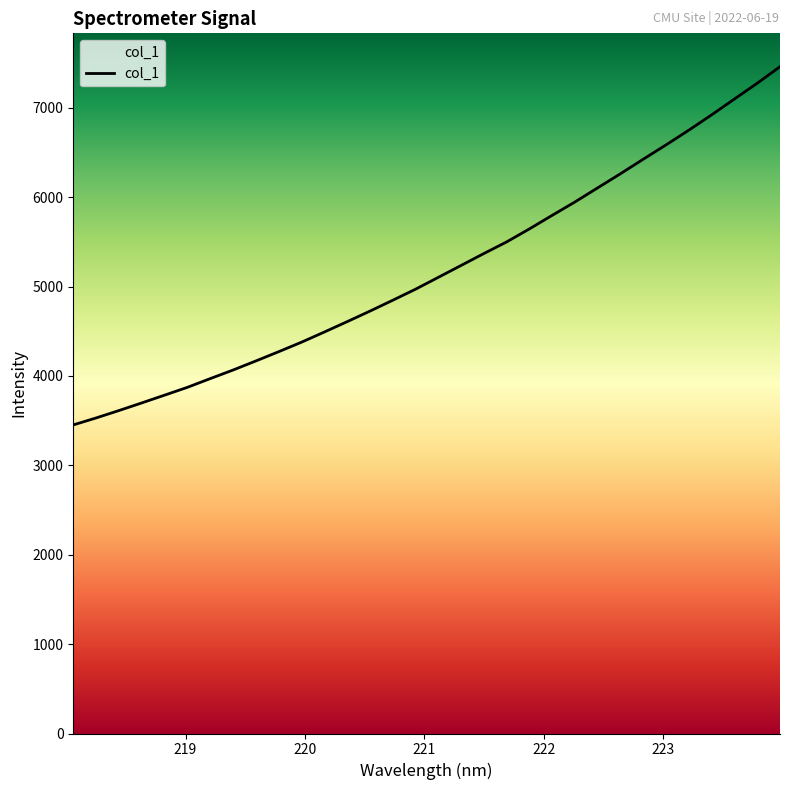

What is the sum of all values?

165944.0